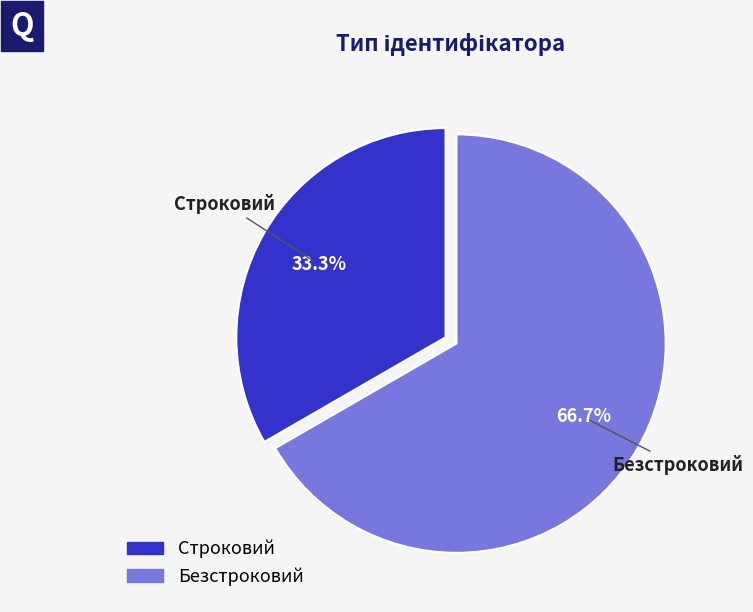

To the nearest percent, what is the combined percentage of Строковий and Безстроковий?

100%